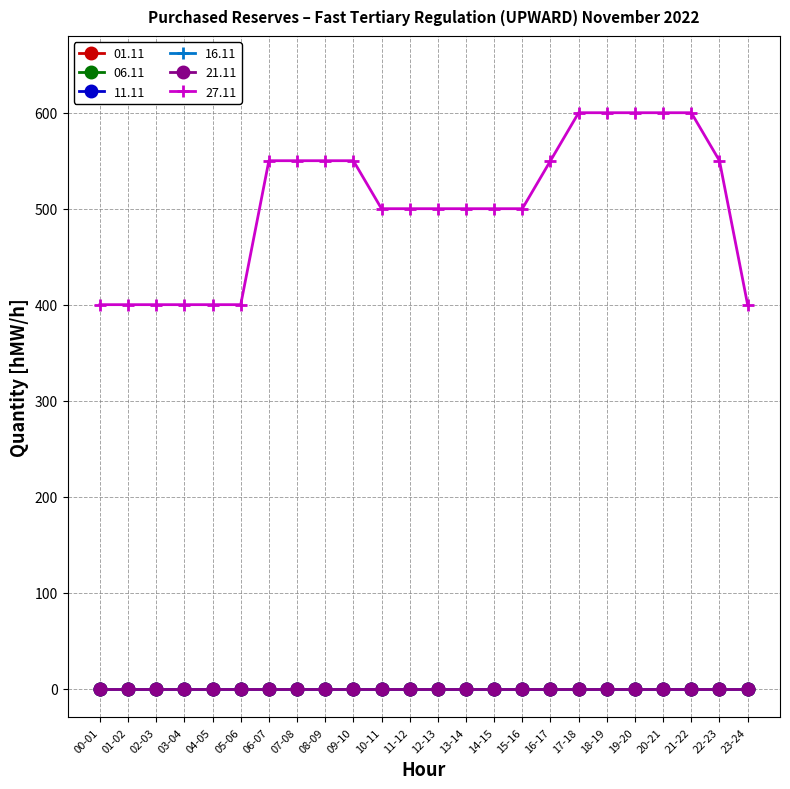

Reading right to left, what are all the values shown in this chart?

01.11: 0	0	0	0	0	0	0	0	0	0	0	0	0	0	0	0	0	0	0	0	0	0	0	0
06.11: 0	0	0	0	0	0	0	0	0	0	0	0	0	0	0	0	0	0	0	0	0	0	0	0
11.11: 0	0	0	0	0	0	0	0	0	0	0	0	0	0	0	0	0	0	0	0	0	0	0	0
16.11: 0	0	0	0	0	0	0	0	0	0	0	0	0	0	0	0	0	0	0	0	0	0	0	0
21.11: 0	0	0	0	0	0	0	0	0	0	0	0	0	0	0	0	0	0	0	0	0	0	0	0
27.11: 400	550	600	600	600	600	600	550	500	500	500	500	500	500	550	550	550	550	400	400	400	400	400	400